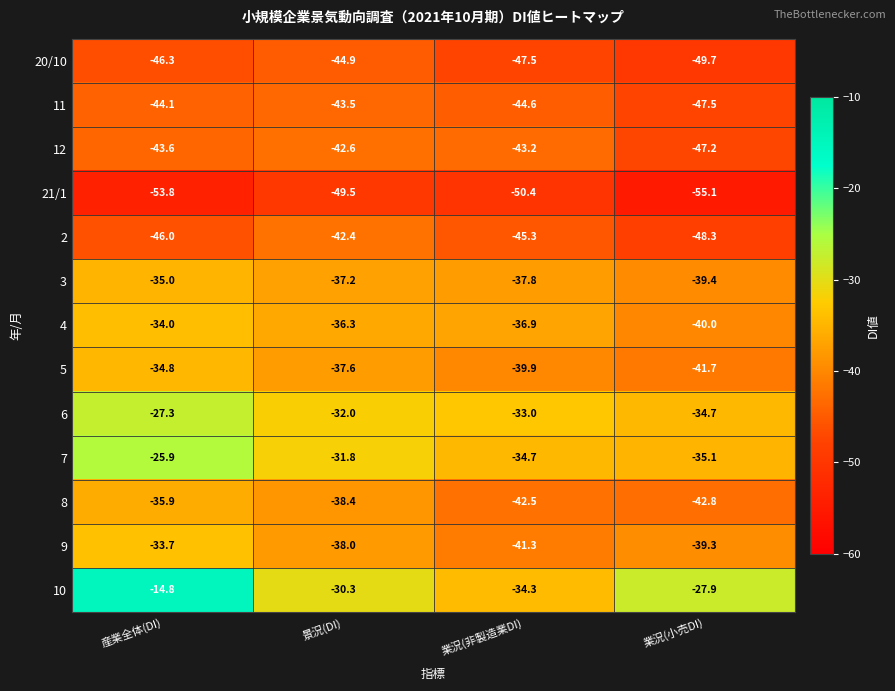

At which category does the chart reach its minimum across all series?

業況(小売DI)